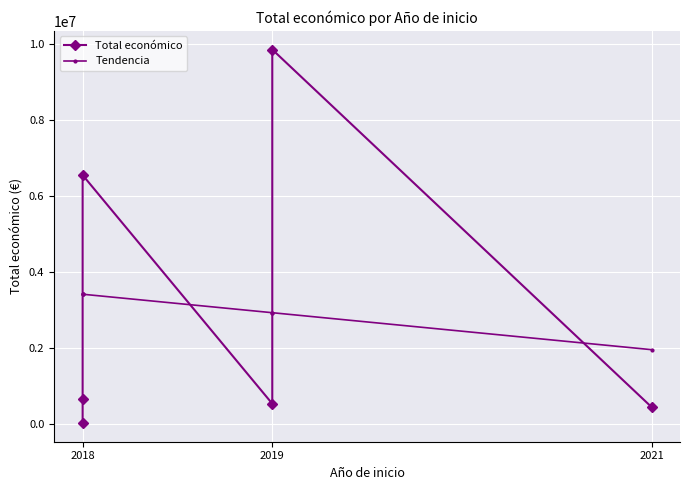

What is the maximum value shown in the chart?

9847932.0